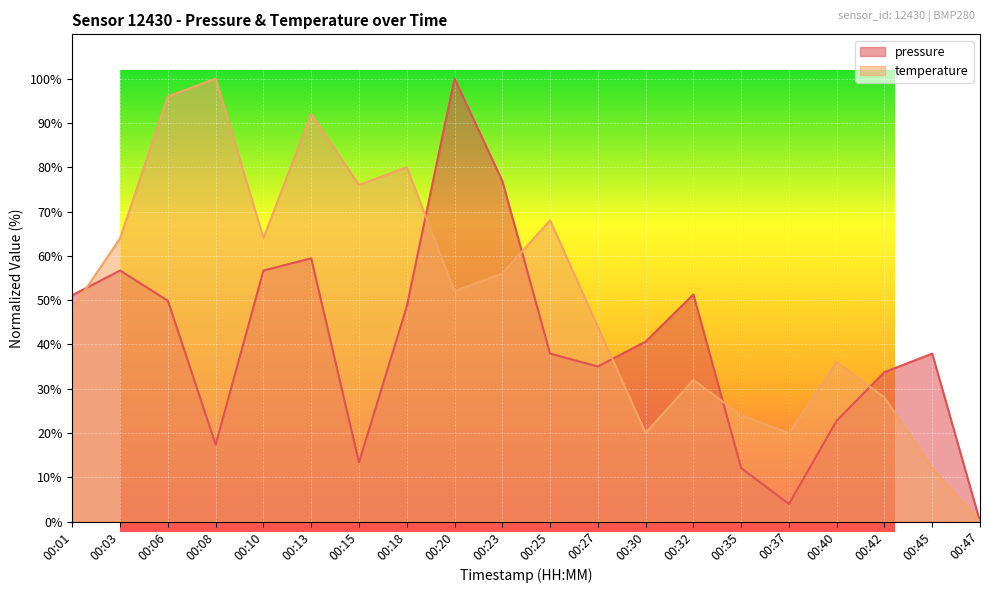

In temperature, how many points are higher than both neighbors (excluding endpoints)?

6